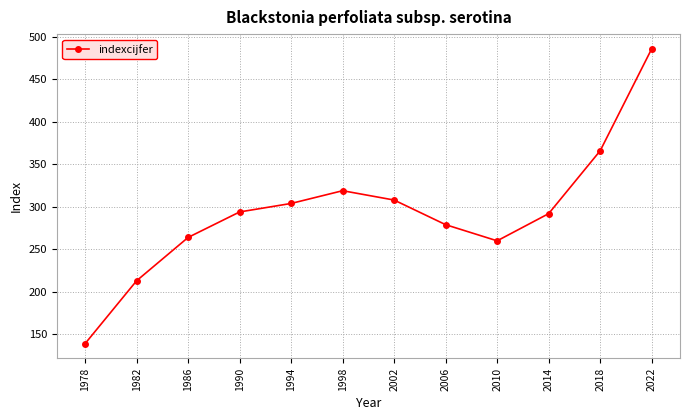

How many interior local valleys (lower than both neighbors) does the data have?

1